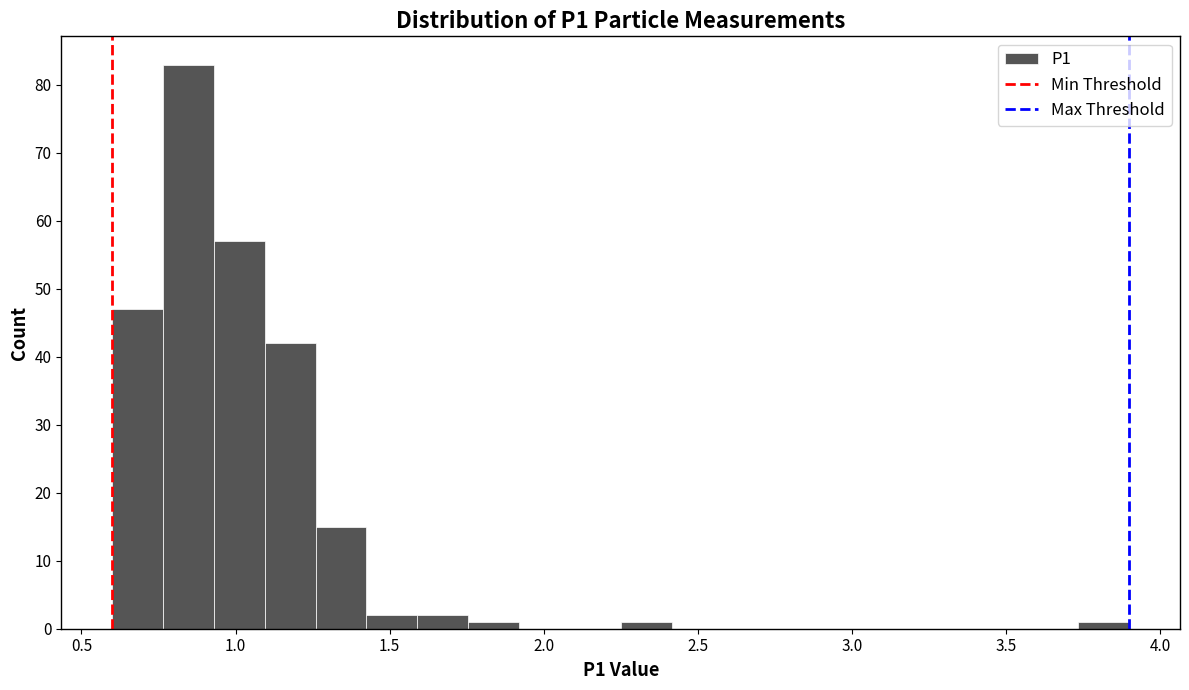

Around what value on the x-axis is the tallest bar? Give the approximate position of its centre, as read against the axis.

0.85